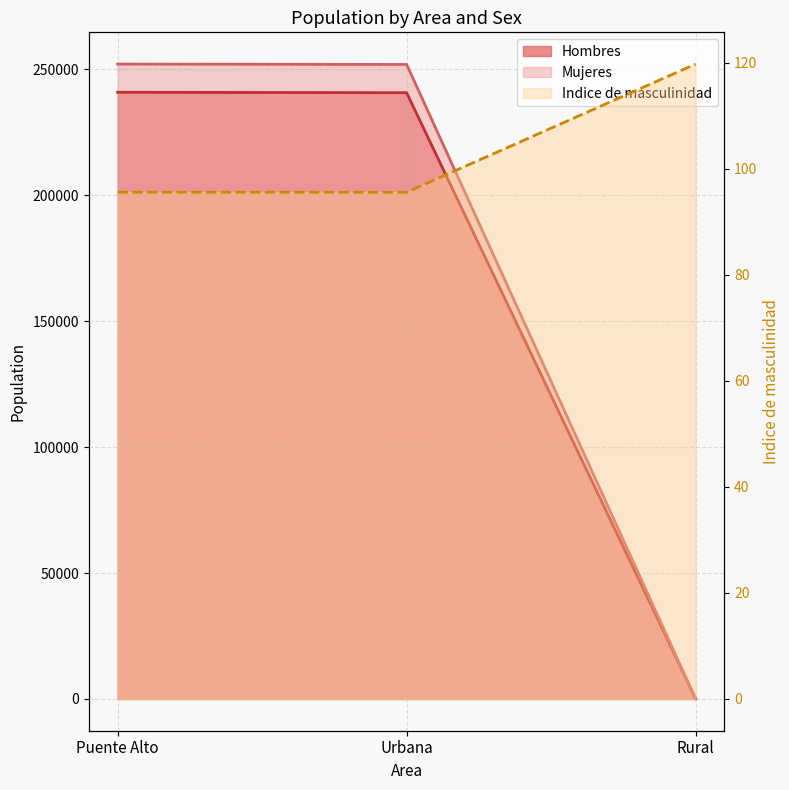

At which label is Indice de masculinidad closest to 107?

Puente Alto